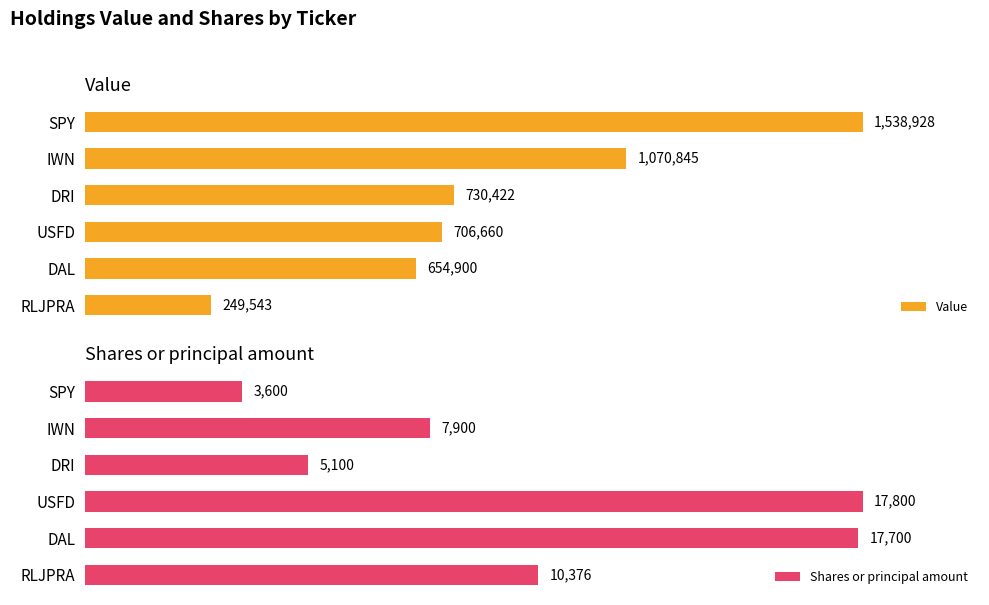

Which series has the widest spread of values?

Value